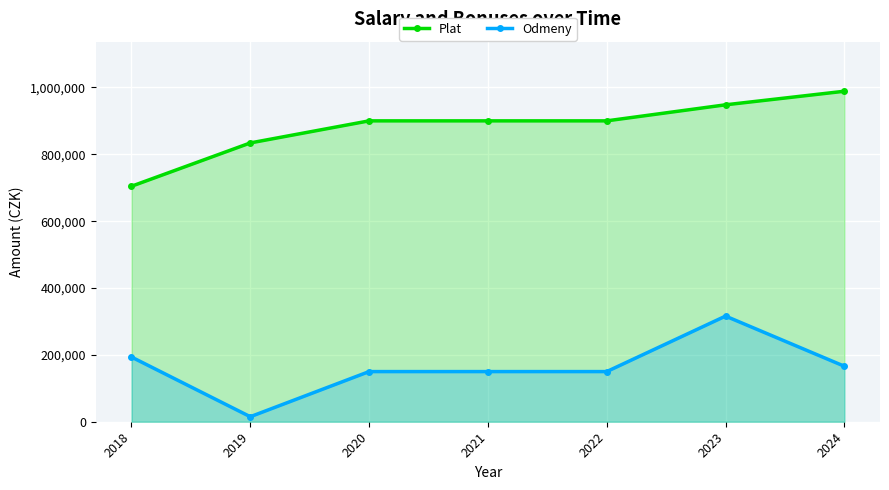

True or false: Odmeny and Plat intersect in this chart.

False